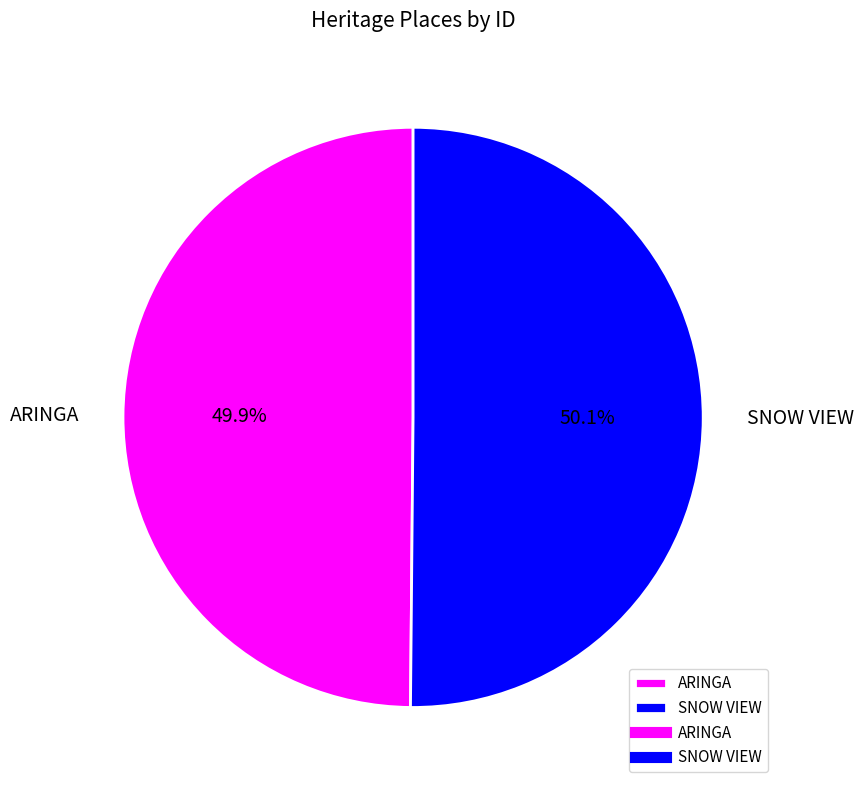

Approximately how many times larger is the value at ARINGA compared to SNOW VIEW?

1.0